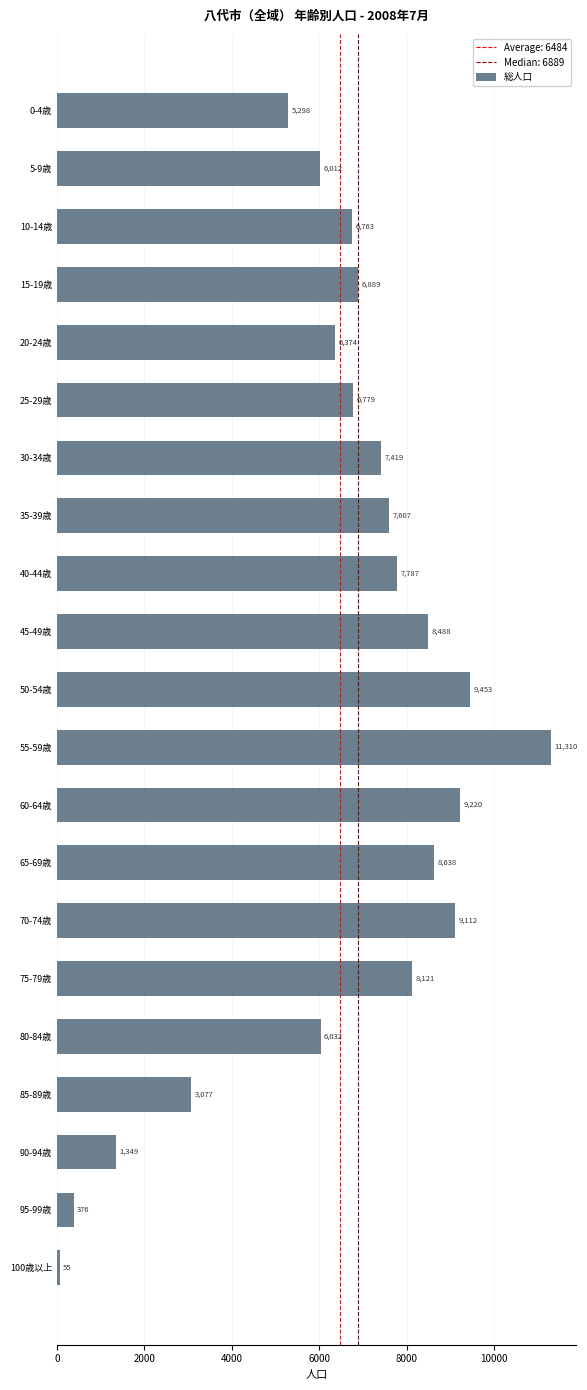

Are the bars horizontal?

Yes